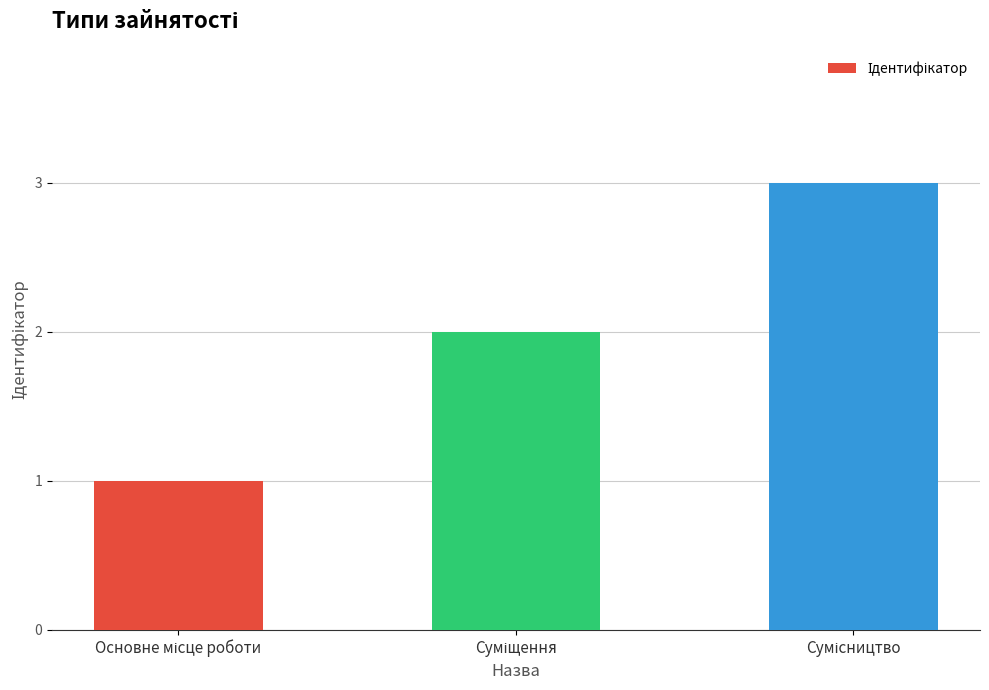

What is the maximum value shown in the chart?

3